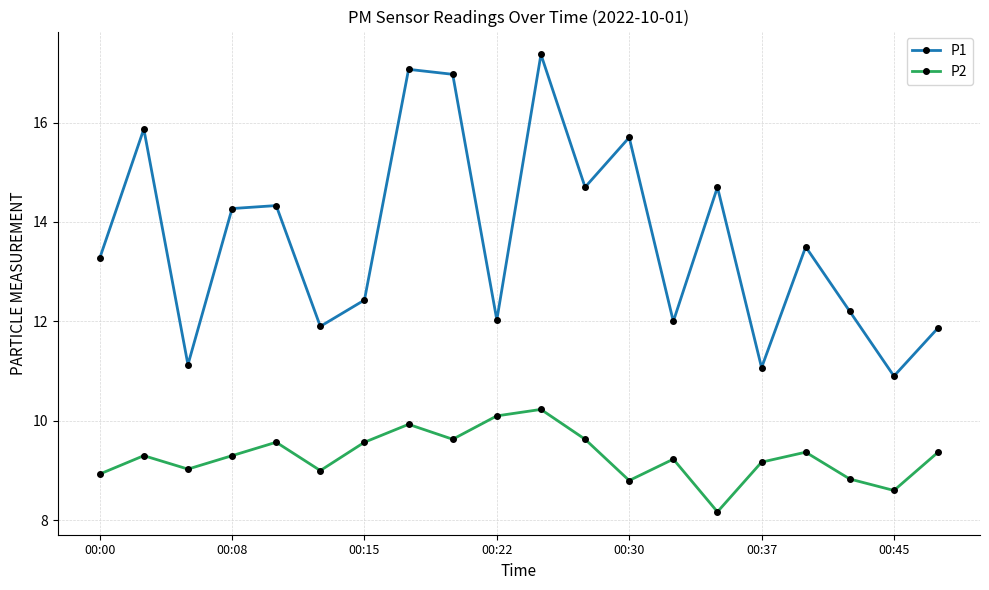

True or false: P1 and P2 intersect in this chart.

False